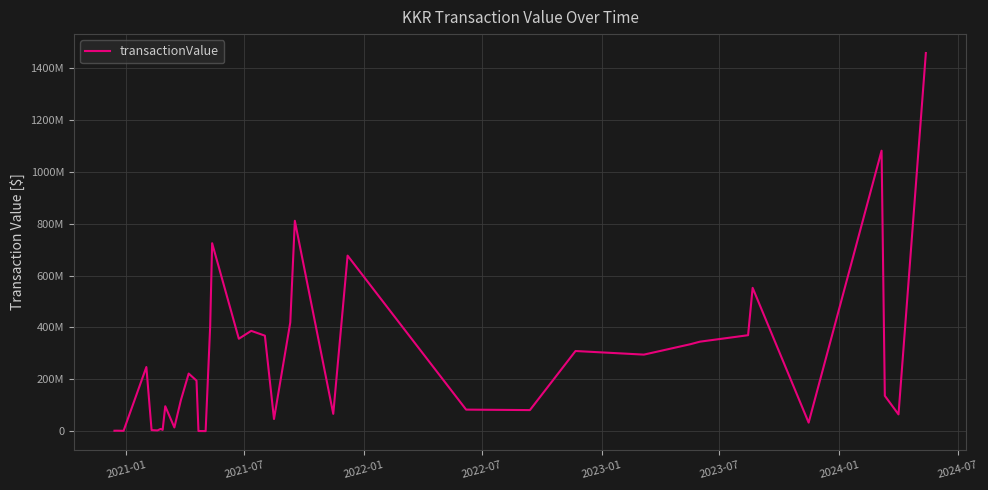

Is this an area chart (filled region under the line)?

No